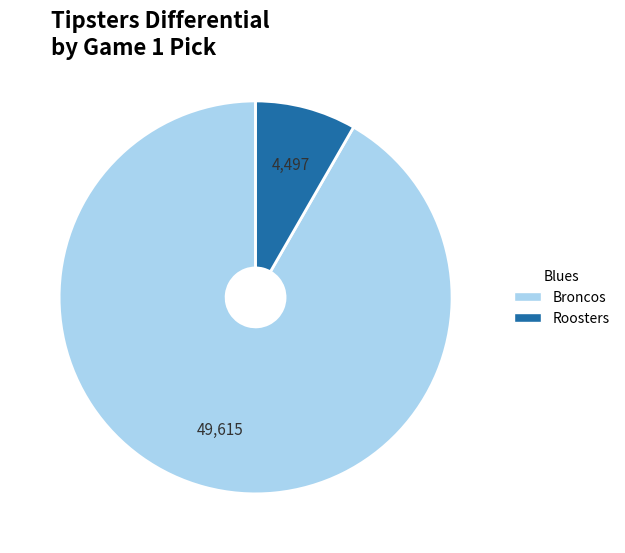

Count the number of slices in the pie.

2